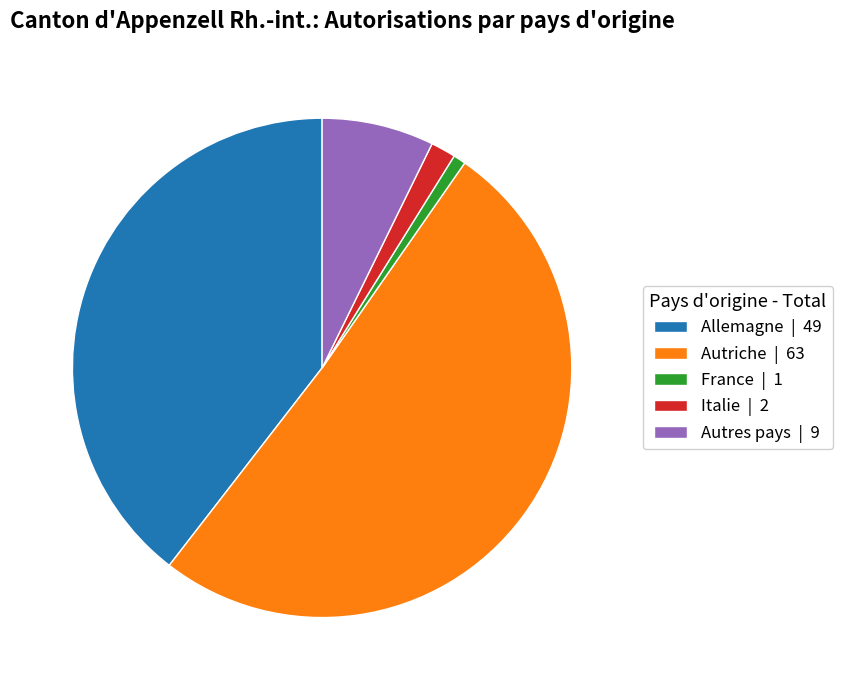

Which has a higher value, Autres pays or France?

Autres pays